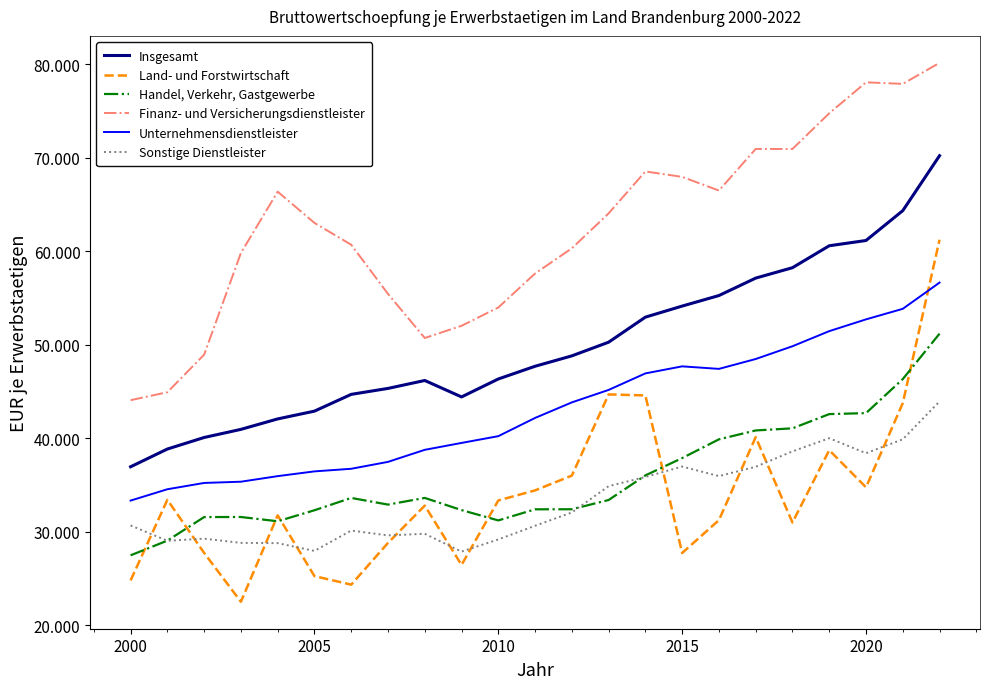

How many interior local valleys does the Handel, Verkehr, Gastgewerbe series have?

3